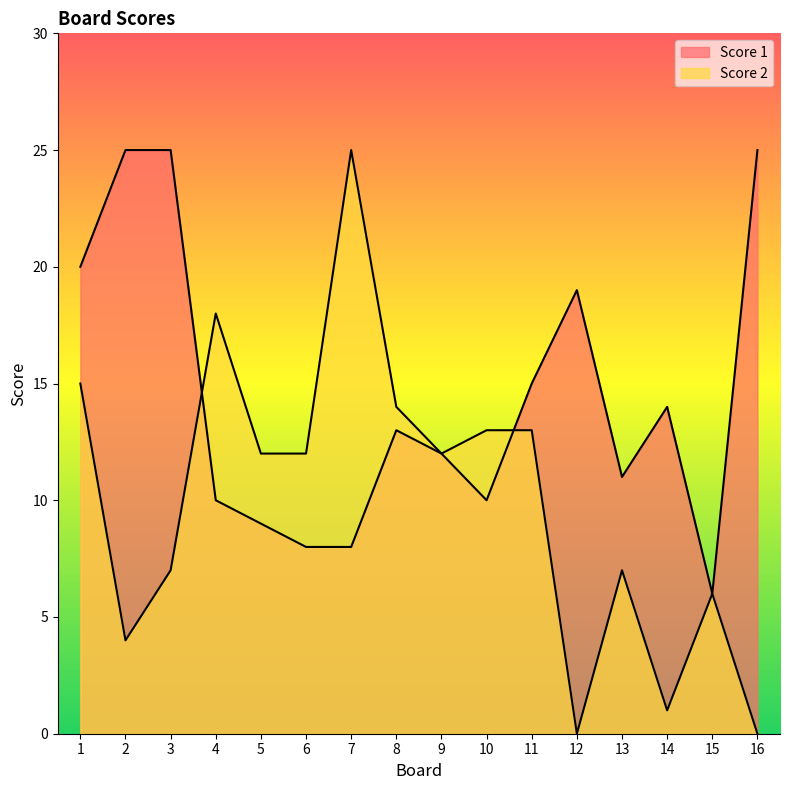

What is the value of the Score 2 point at the 13th from the left?

7